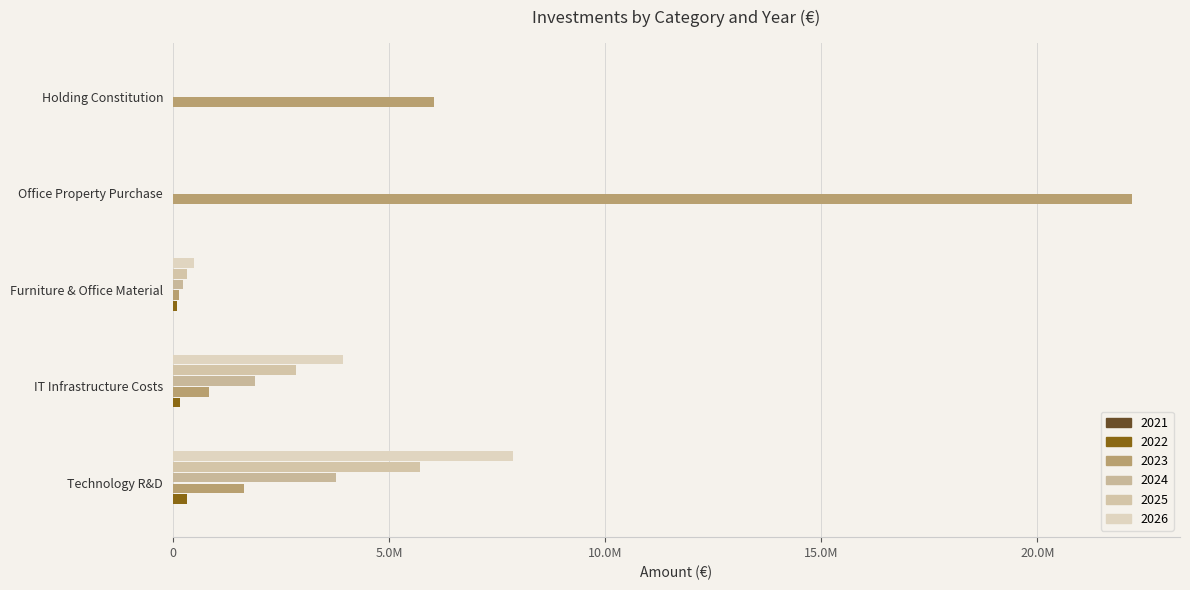

At which category does the chart reach its minimum across all series?

IT Infrastructure Costs